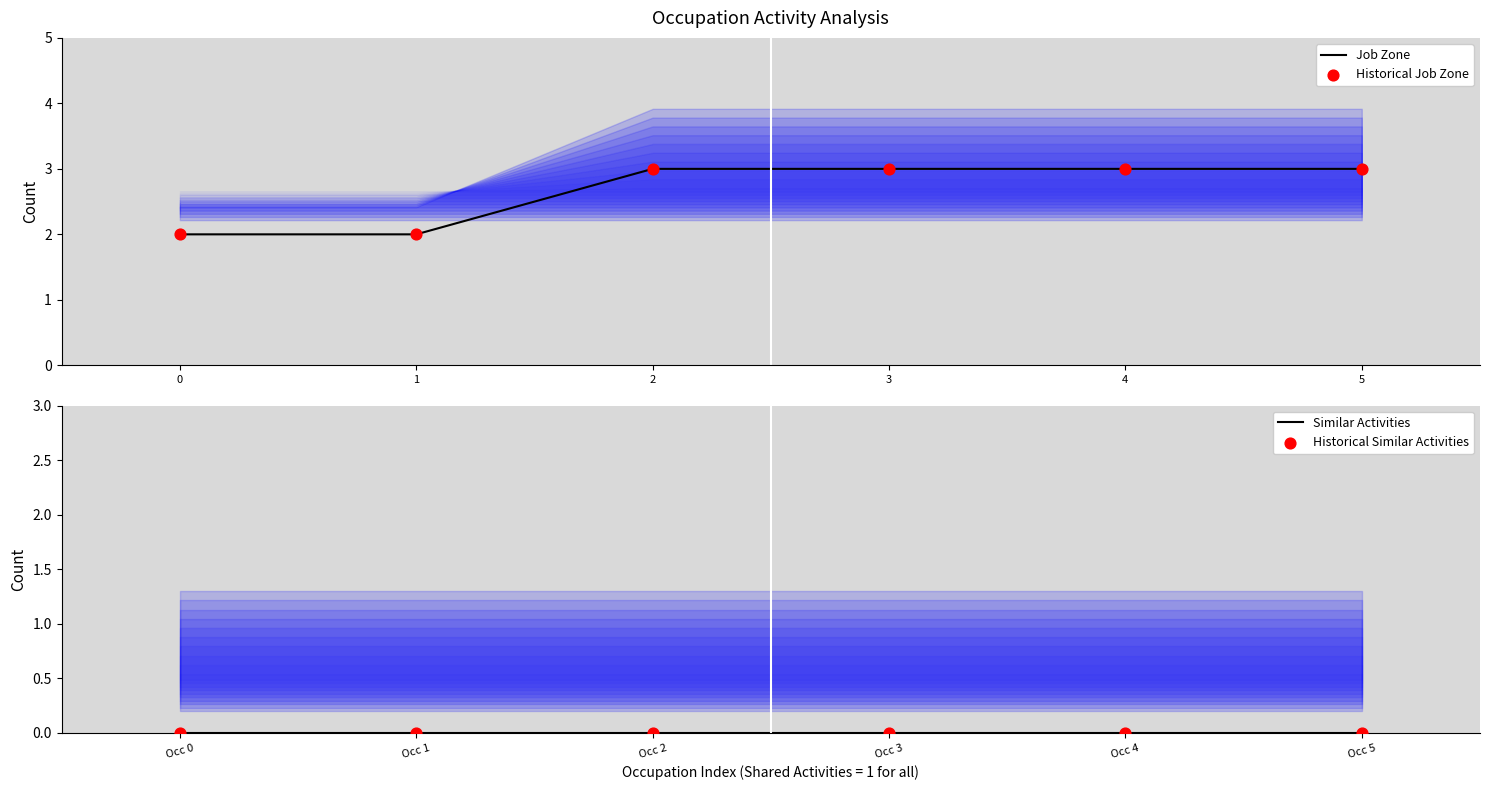

Which series has the largest Y range (max minus min)?

Job Zone